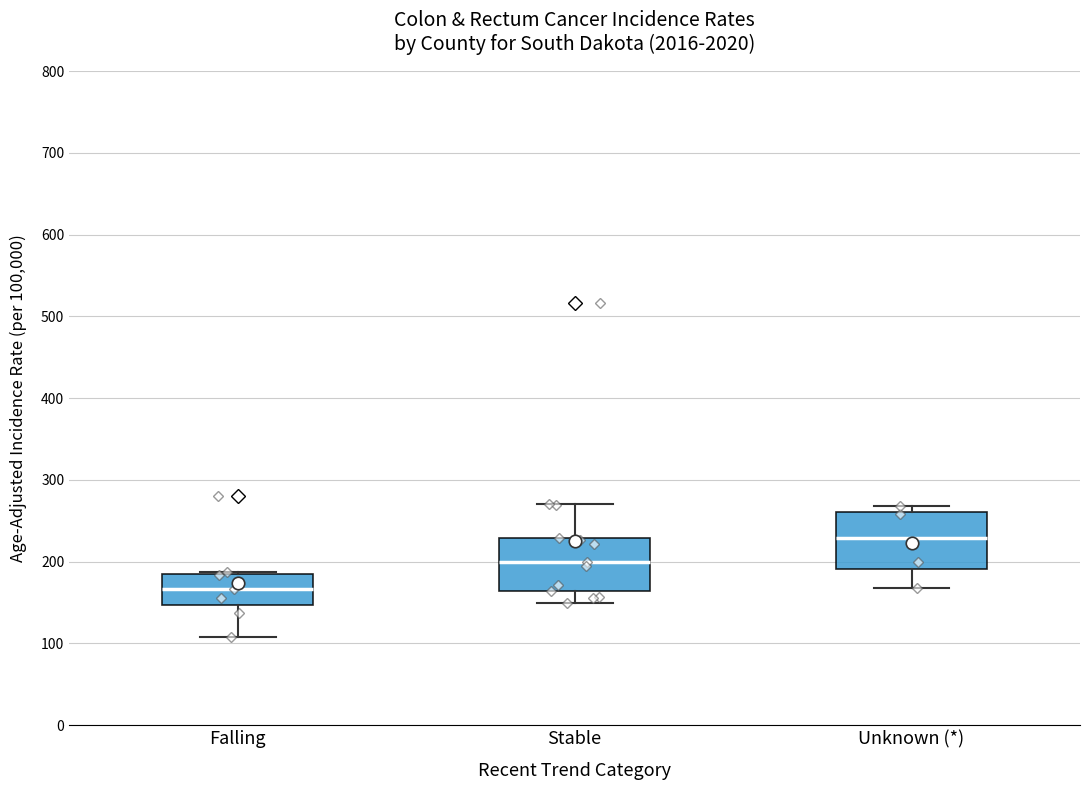

Reading left to right, transcribe this box plot: for each box, give where its median line is, the range the box spans, and where its two whiskers end, as read against the y-axis. The values are not printed on the chart, so give them approximately, as read against the axis.

Falling: median 170, box 150 to 190, whiskers 110 to 190
Stable: median 200, box 160 to 230, whiskers 150 to 270
Unknown (*): median 230, box 190 to 260, whiskers 170 to 270